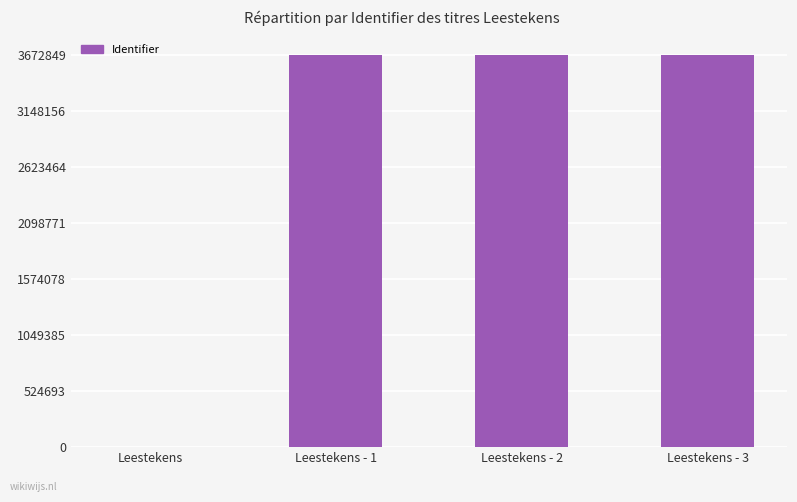

Is it true that the value at Leestekens is 0?

True